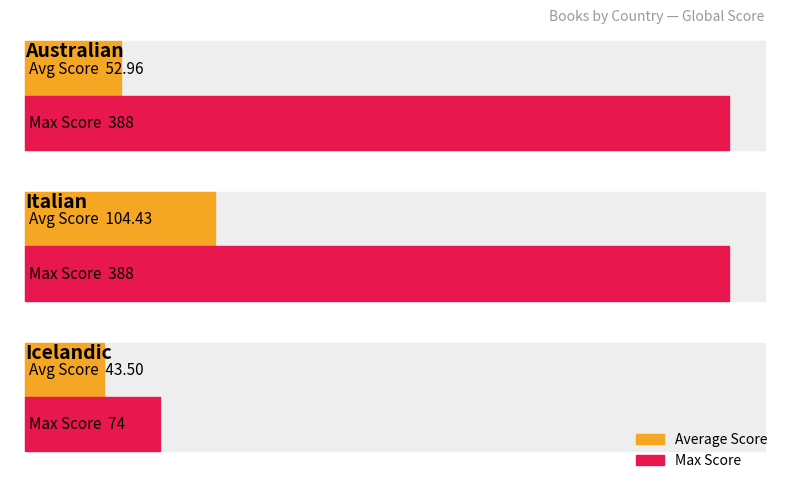

Which series changed the most between 3 and 18?

Average Score